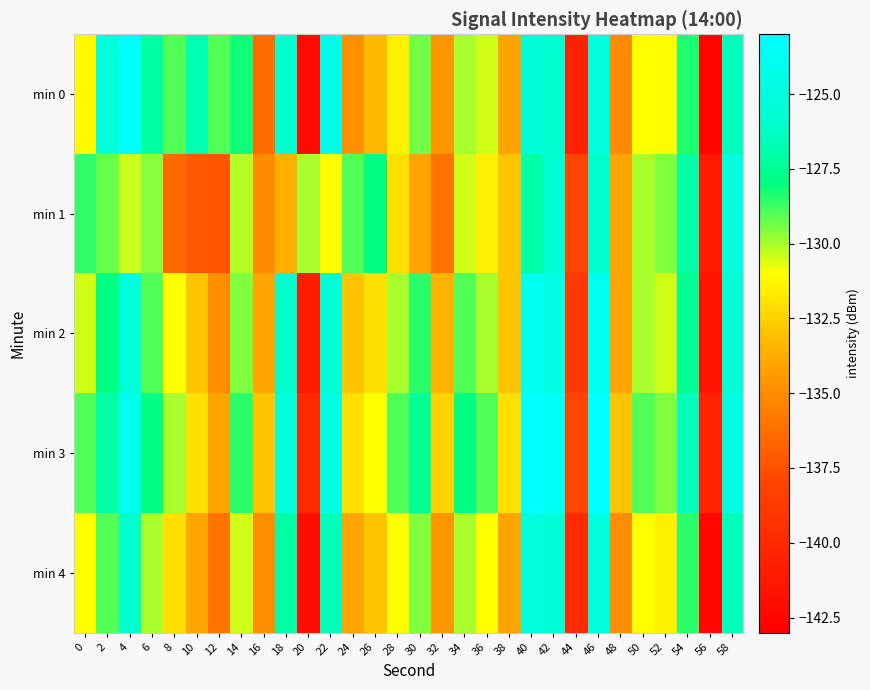

At 16, list the series in order from largest to smallest.

min 3, min 2, min 4, min 1, min 0